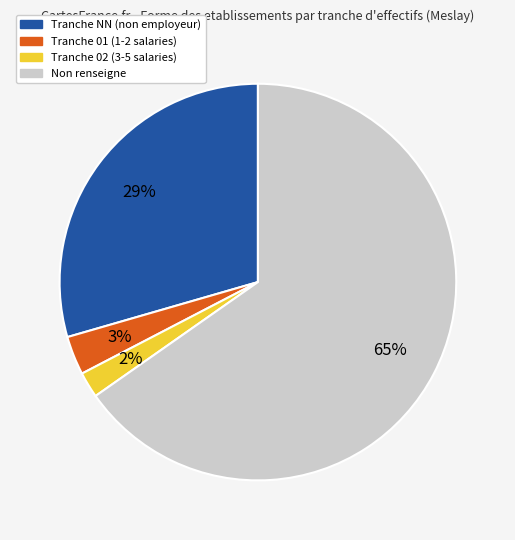

Is the sum of Non renseigne and Tranche NN (non employeur) greater than half?

Yes